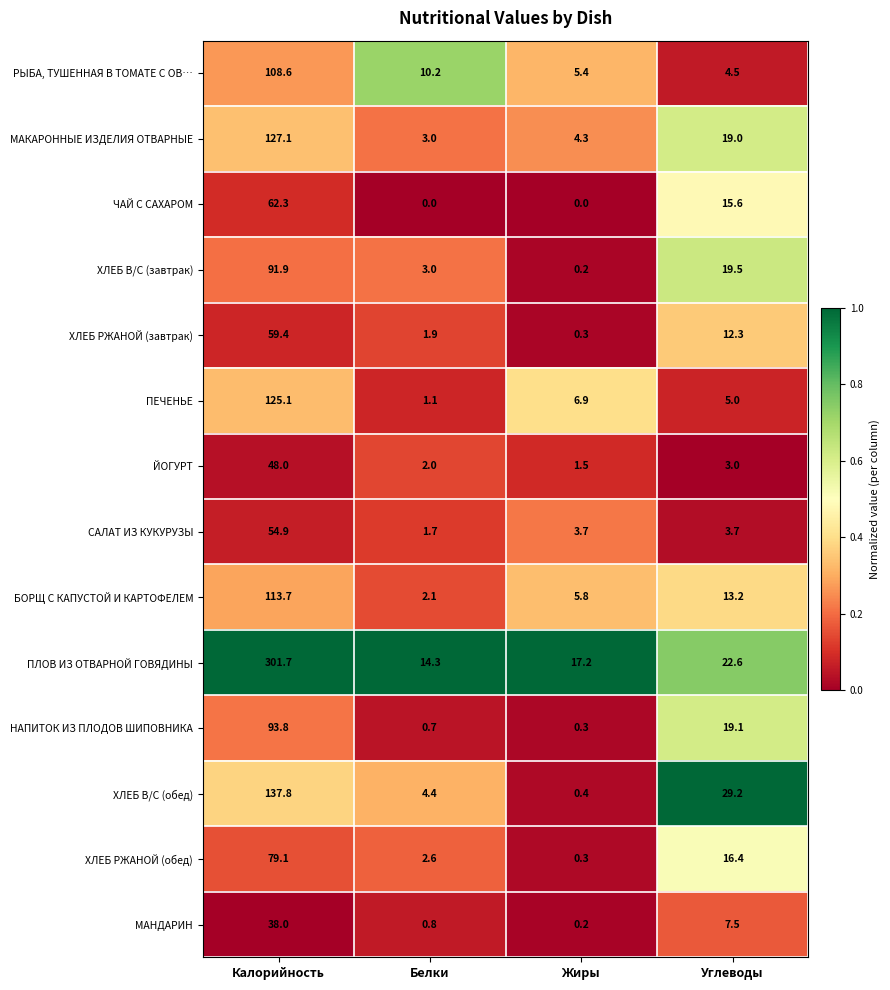

List the series in order of their peak value, highest first.

ПЛОВ ИЗ ОТВАРНОЙ ГОВЯДИНЫ, ХЛЕБ В/С (обед), МАКАРОННЫЕ ИЗДЕЛИЯ ОТВАРНЫЕ, ПЕЧЕНЬЕ, БОРЩ С КАПУСТОЙ И КАРТОФЕЛЕМ, РЫБА, ТУШЕННАЯ В ТОМАТЕ С ОВ…, НАПИТОК ИЗ ПЛОДОВ ШИПОВНИКА, ХЛЕБ В/С (завтрак), ХЛЕБ РЖАНОЙ (обед), ЧАЙ С САХАРОМ, ХЛЕБ РЖАНОЙ (завтрак), САЛАТ ИЗ КУКУРУЗЫ, ЙОГУРТ, МАНДАРИН